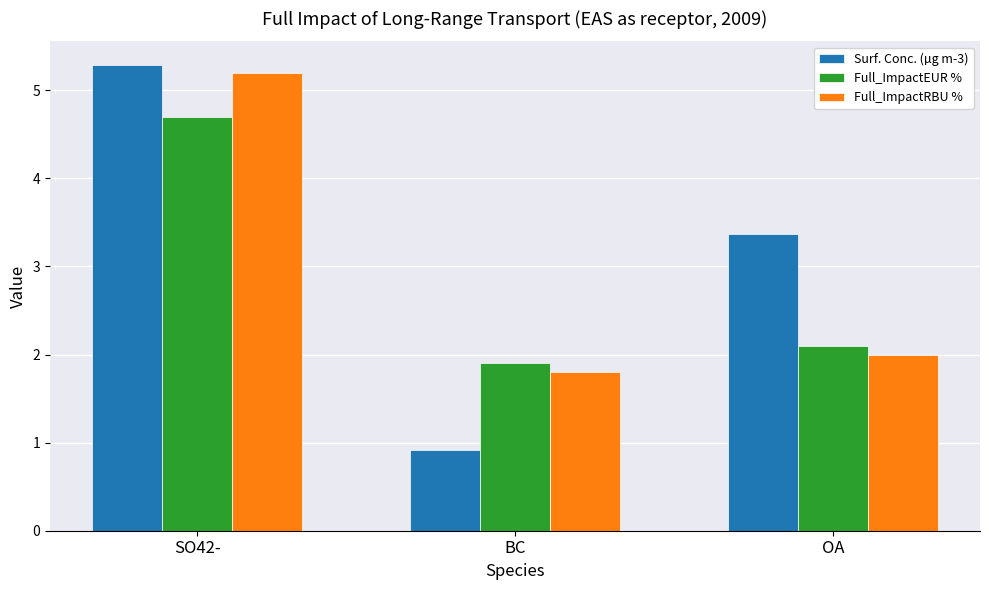

What is the value of the Full_ImpactEUR % bar at the 1st from the left?

4.7